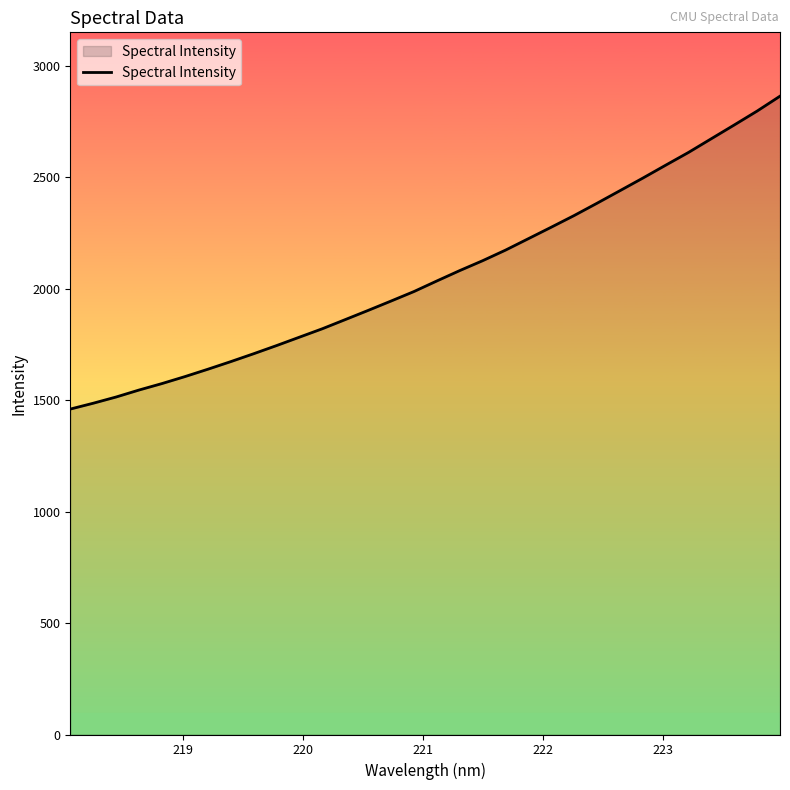

What is the greatest value displayed?

2864.2